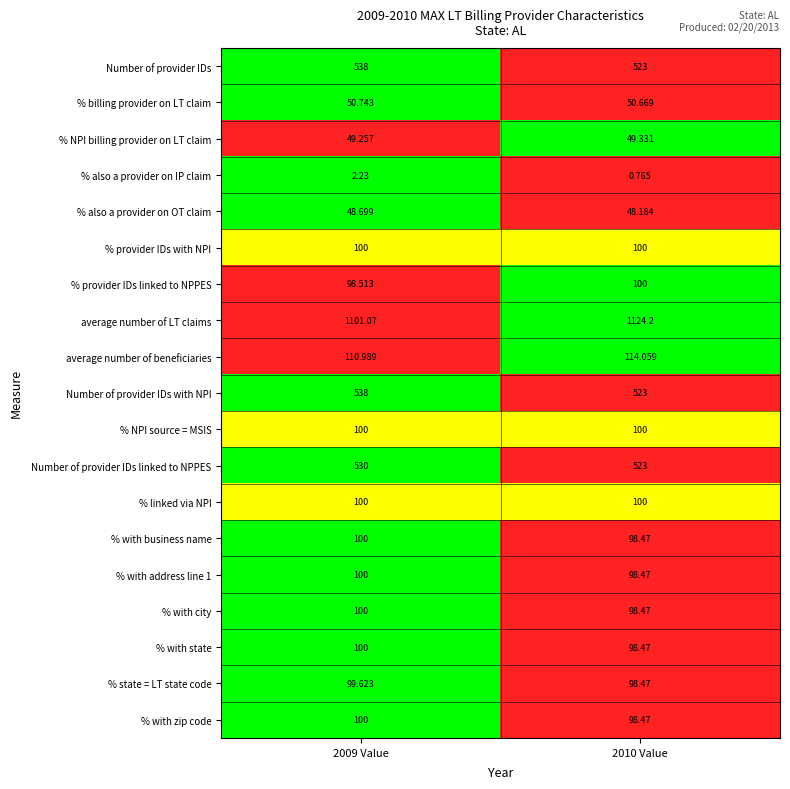

Which series has the largest total across all categories?

average number of LT claims